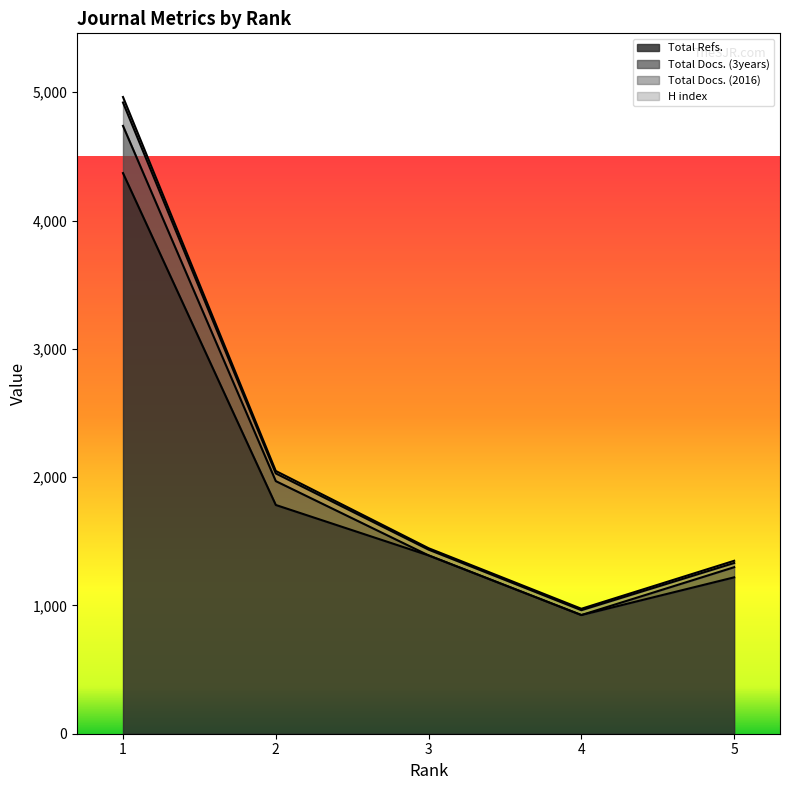

At how many categories does at least one series exceed 3144?

1